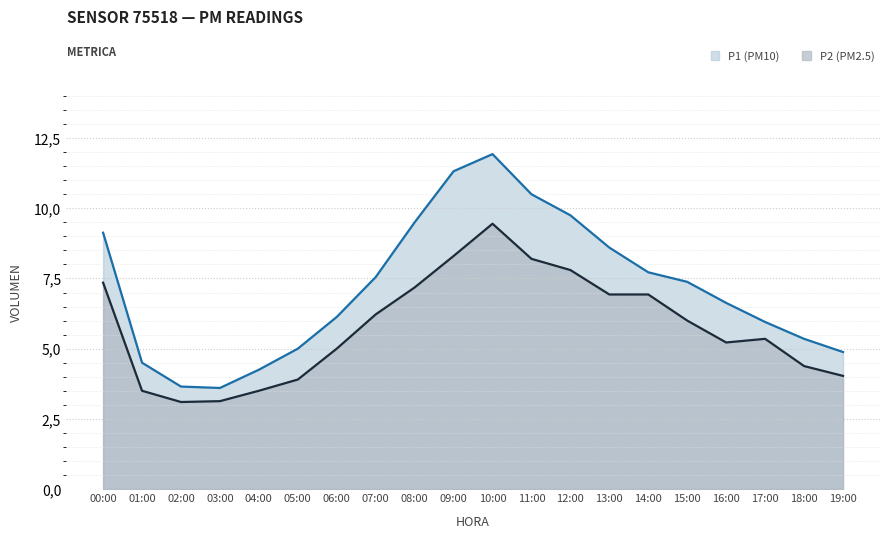

Which series has the largest total across all categories?

P1 (PM10)